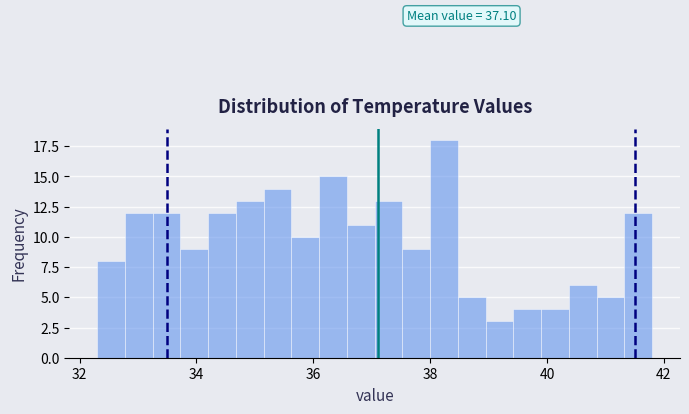

Around what value on the x-axis is the tallest bar? Give the approximate position of its centre, as read against the axis.

38.2